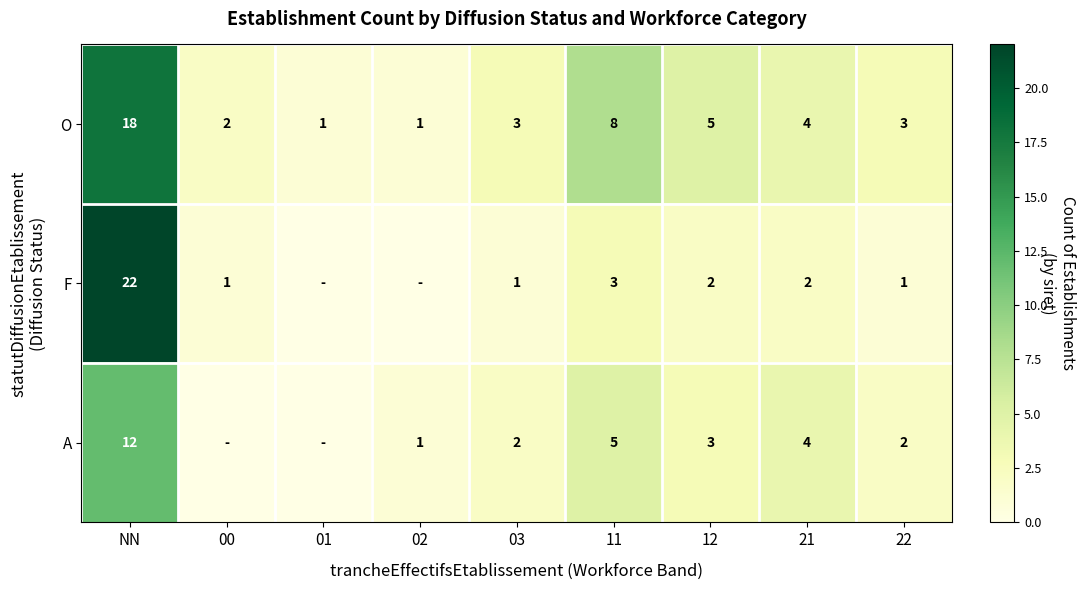

Between 03 and 12, which series saw the biggest shift?

O